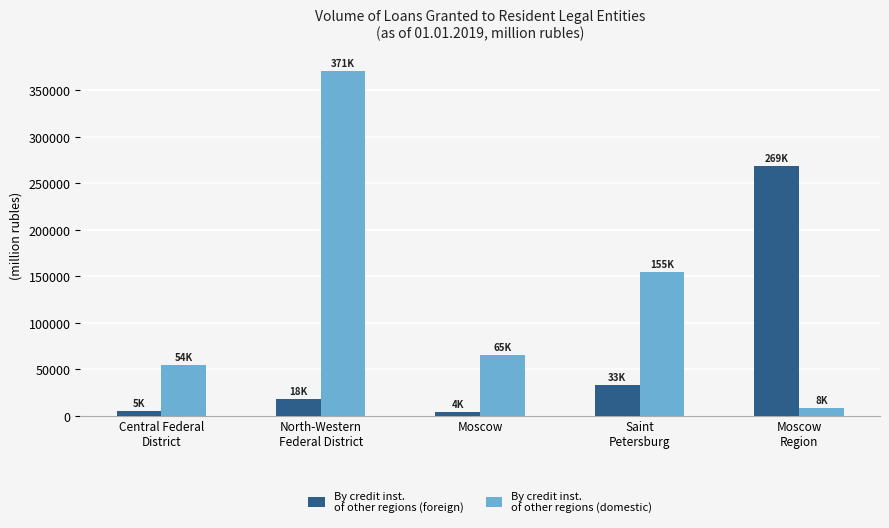

What is the label of the 2nd bar from the right?

Saint
Petersburg